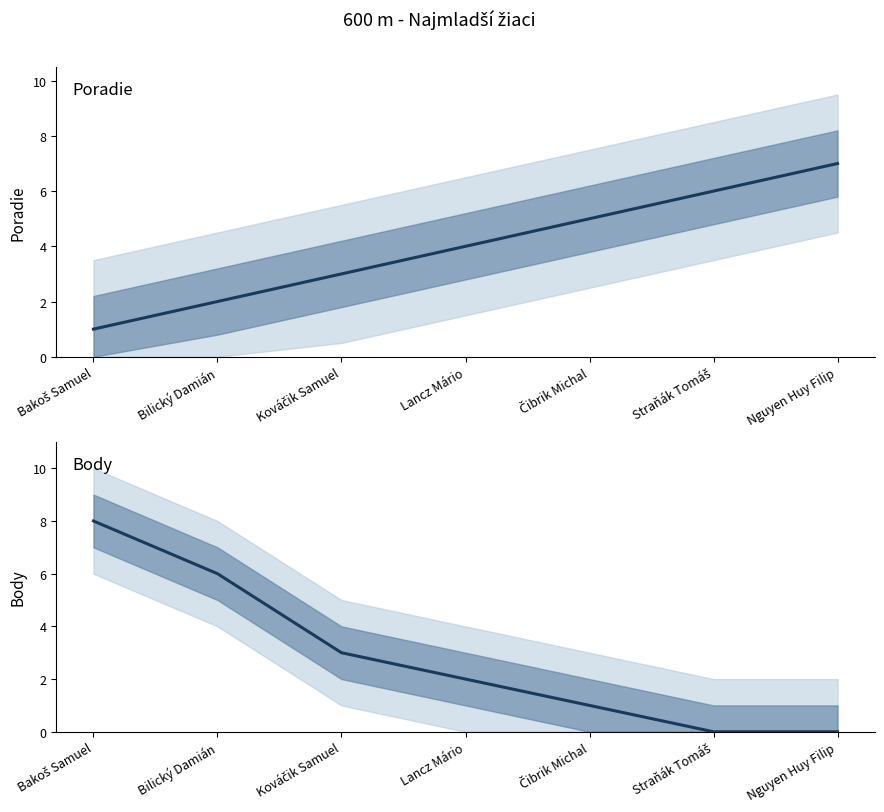

The Poradie series shows 1 at Bakoš Samuel. True or false?

True